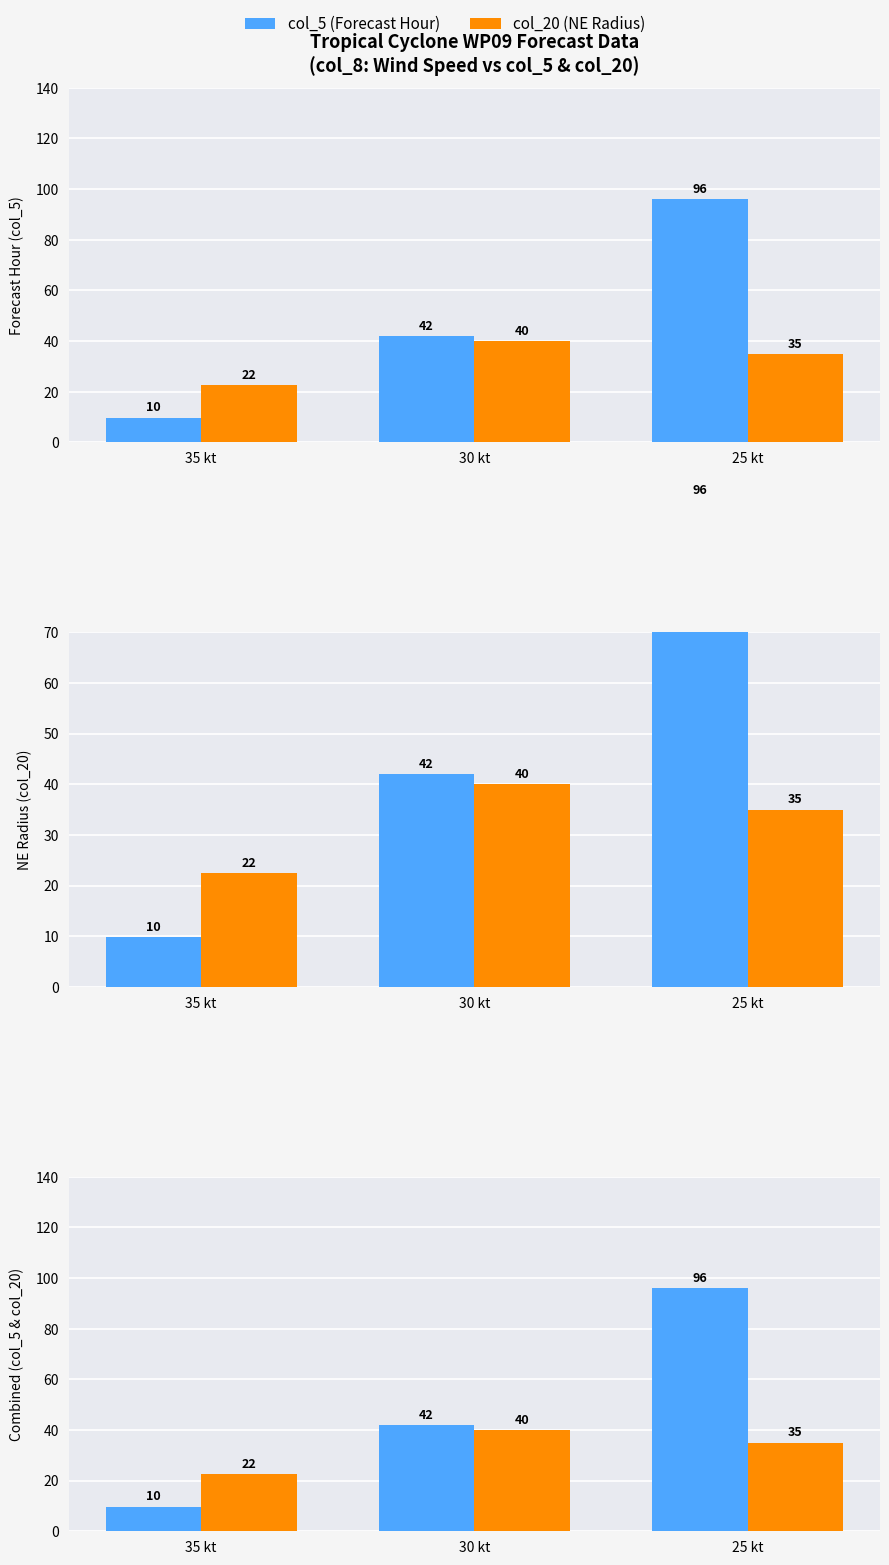

Does the chart contain any negative values?

No